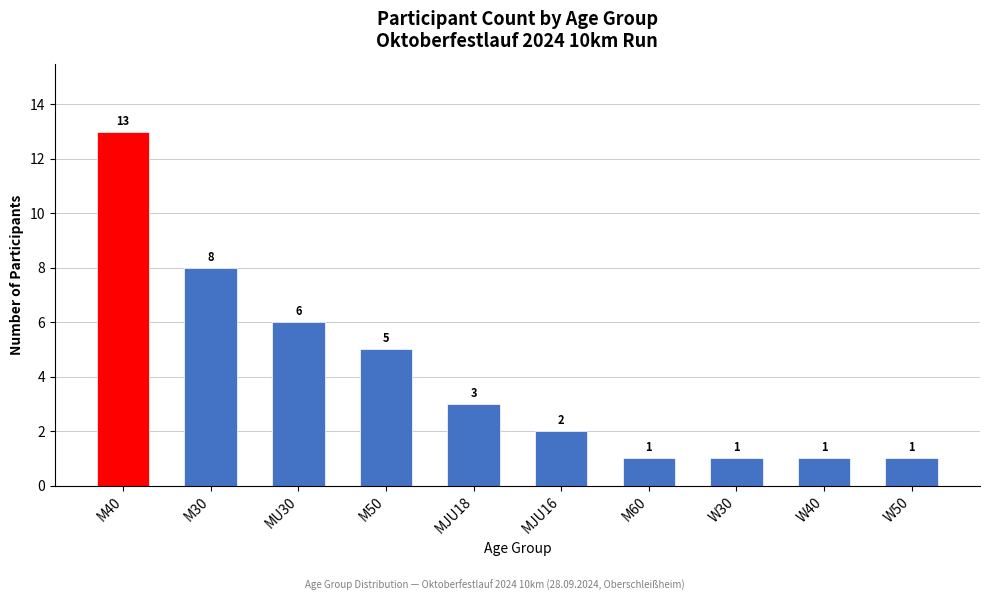

What is the sum of the values at W30 and M30?

9